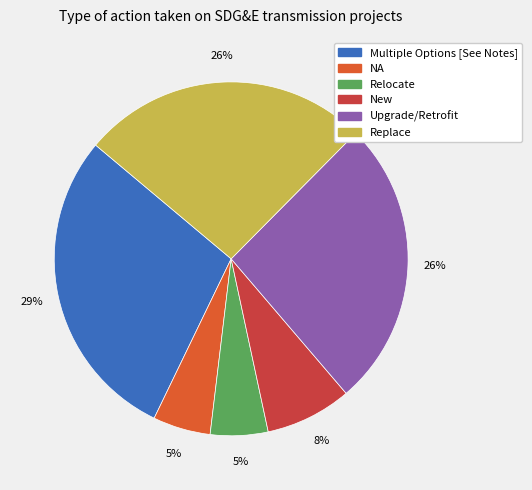

To the nearest percent, what is the difference between the largest and smallest slice percentages?

24%